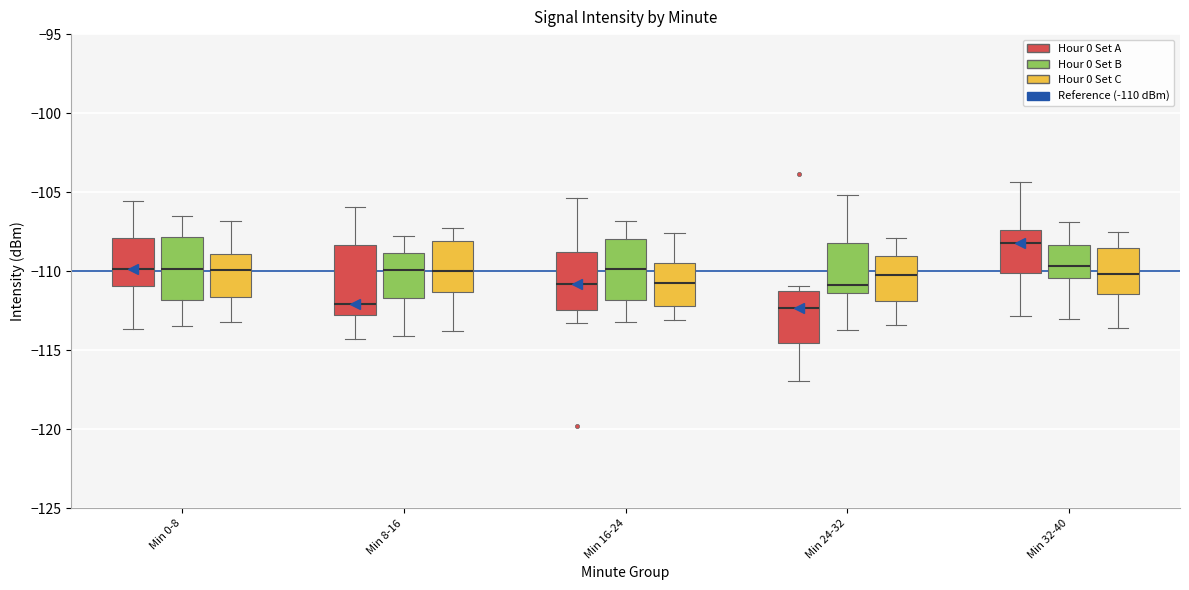

Reading left to right, transcribe this box plot: for each box, give where its median line is, the range the box spans, and where its two whiskers end, as read against the y-axis. The values are not printed on the chart, so give them approximately, as read against the axis.

Min 0-8 (Hour 0 Set A): median -110.0, box -111.0 to -108.0, whiskers -113.5 to -105.5
Min 0-8 (Hour 0 Set B): median -110.0, box -112.0 to -108.0, whiskers -113.5 to -106.5
Min 0-8 (Hour 0 Set C): median -110.0, box -111.5 to -109.0, whiskers -113.0 to -107.0
Min 8-16 (Hour 0 Set A): median -112.0, box -113.0 to -108.5, whiskers -114.5 to -106.0
Min 8-16 (Hour 0 Set B): median -110.0, box -111.5 to -109.0, whiskers -114.0 to -108.0
Min 8-16 (Hour 0 Set C): median -110.0, box -111.5 to -108.0, whiskers -114.0 to -107.5
Min 16-24 (Hour 0 Set A): median -111.0, box -112.5 to -109.0, whiskers -113.5 to -105.5
Min 16-24 (Hour 0 Set B): median -110.0, box -112.0 to -108.0, whiskers -113.0 to -107.0
Min 16-24 (Hour 0 Set C): median -110.5, box -112.0 to -109.5, whiskers -113.0 to -107.5
Min 24-32 (Hour 0 Set A): median -112.5, box -114.5 to -111.0, whiskers -117.0 to -111.0 (just above the box's upper edge)
Min 24-32 (Hour 0 Set B): median -111.0, box -111.5 to -108.0, whiskers -113.5 to -105.0
Min 24-32 (Hour 0 Set C): median -110.0, box -112.0 to -109.0, whiskers -113.5 to -108.0
Min 32-40 (Hour 0 Set A): median -108.0, box -110.0 to -107.5, whiskers -113.0 to -104.5
Min 32-40 (Hour 0 Set B): median -109.5, box -110.5 to -108.5, whiskers -113.0 to -107.0
Min 32-40 (Hour 0 Set C): median -110.0, box -111.5 to -108.5, whiskers -113.5 to -107.5